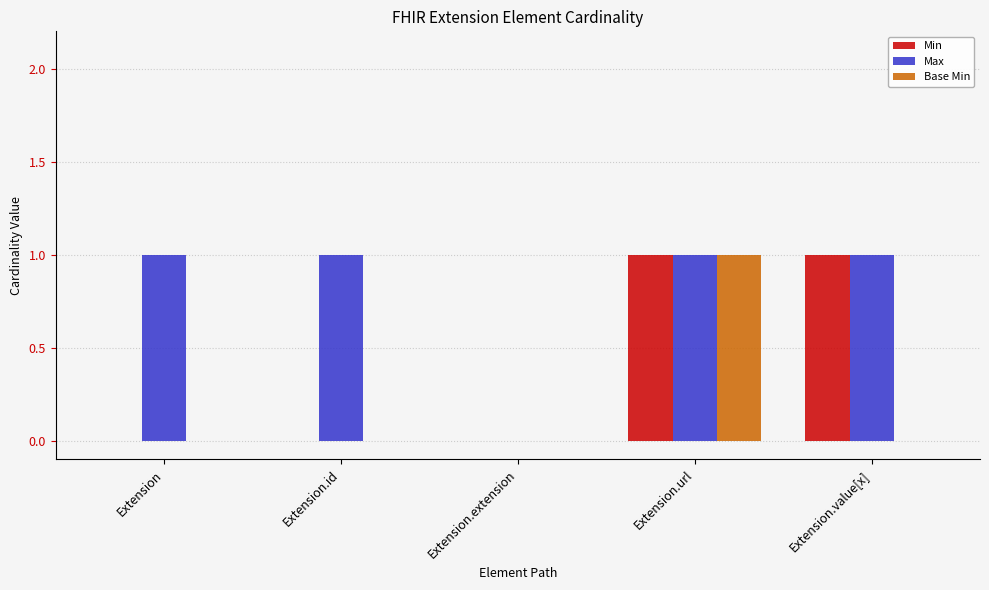

At which category is the sum across all series the highest?

Extension.url